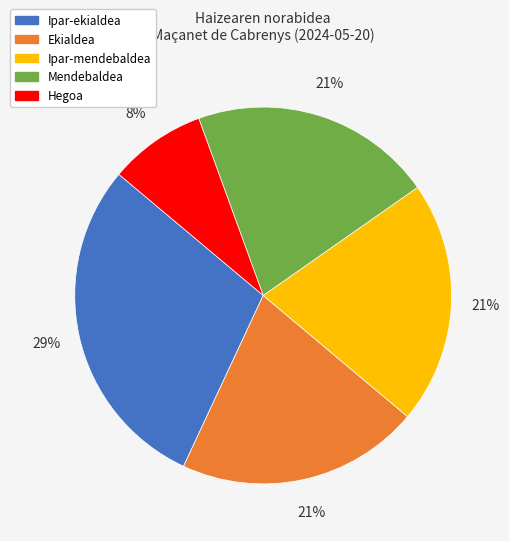

True or false: Hegoa accounts for 8% of the total.

True